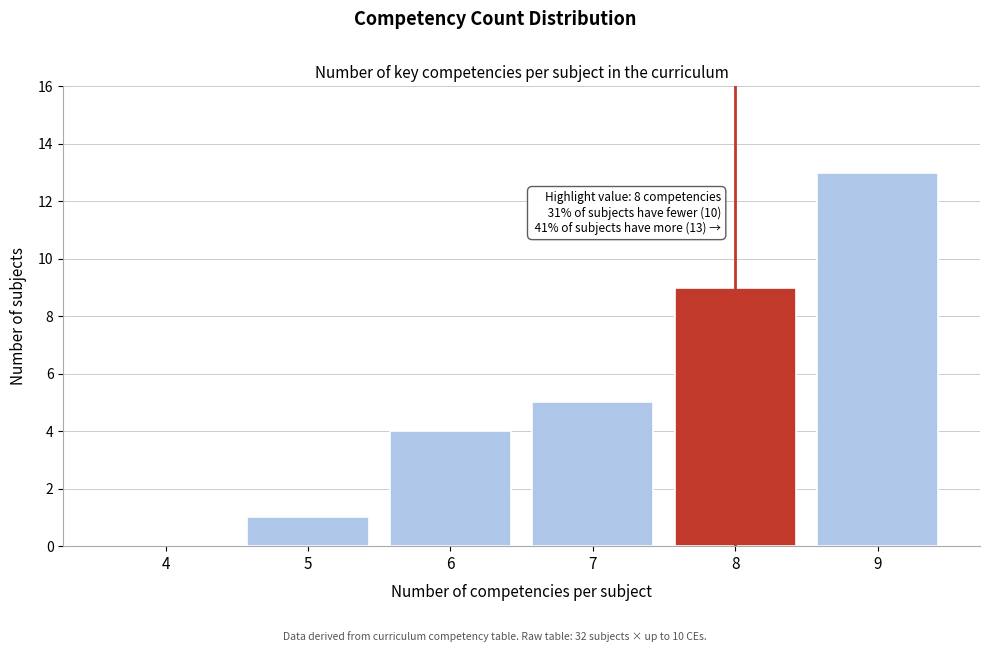

Reading right to left, extract all data points from this chart.

9=13	8=9	7=5	6=4	5=1	4=0